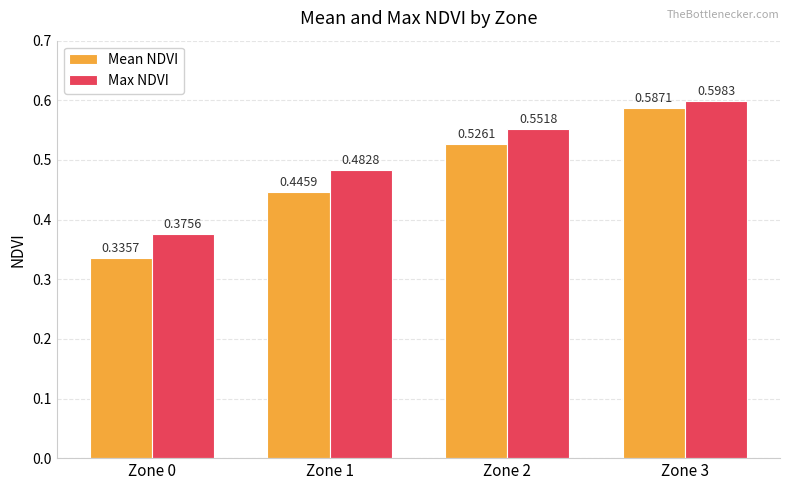

At Zone 1, list the series in order from largest to smallest.

Max NDVI, Mean NDVI